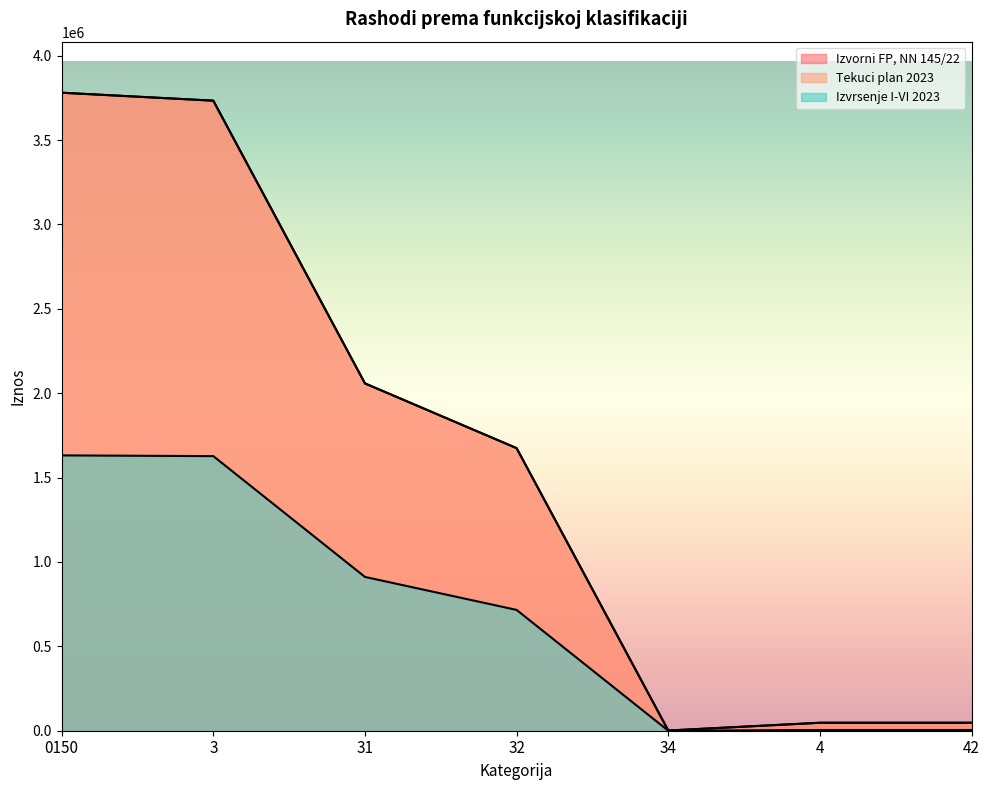

True or false: Izvorni FP, NN 145/22 and Izvrsenje I-VI 2023 cross at least once.

False